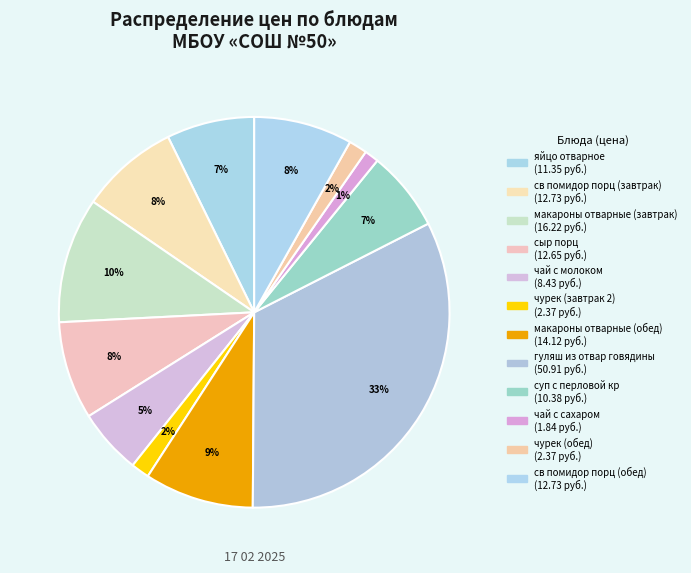

Which slice is the smallest?

чай с сахаром